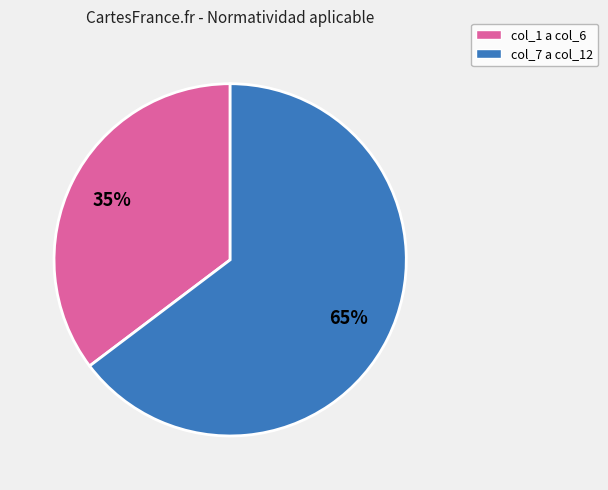

Is there any slice that represents more than half of the pie?

Yes